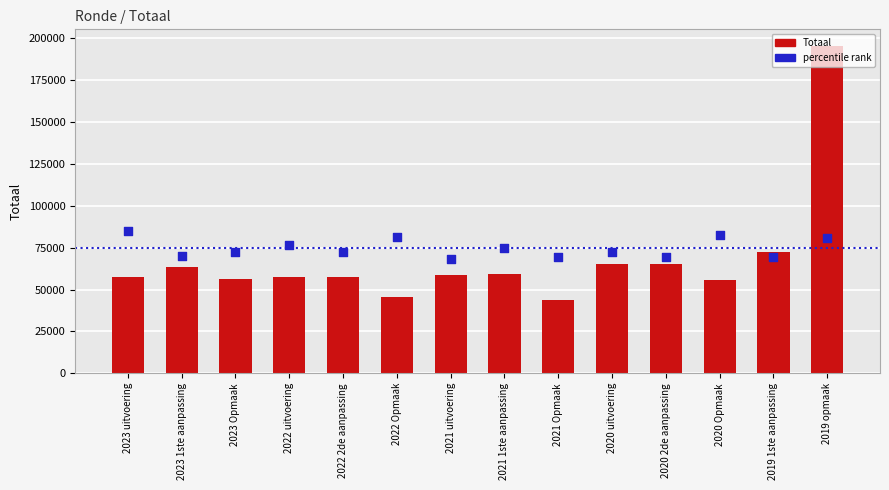

Is the value of percentile rank at 2021 1ste aanpassing greater than the value of Totaal at 2023 uitvoering?

Yes